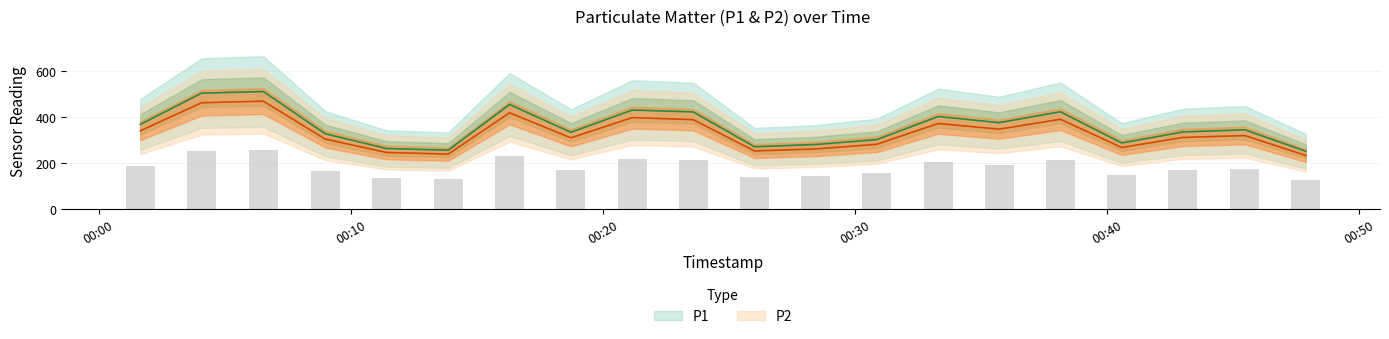

Rank the series by their maximum value, from highest to lowest.

P1, P2